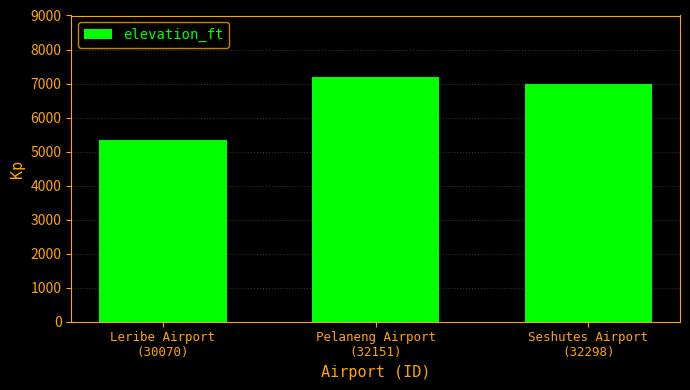

What is the minimum value shown in the chart?

5350